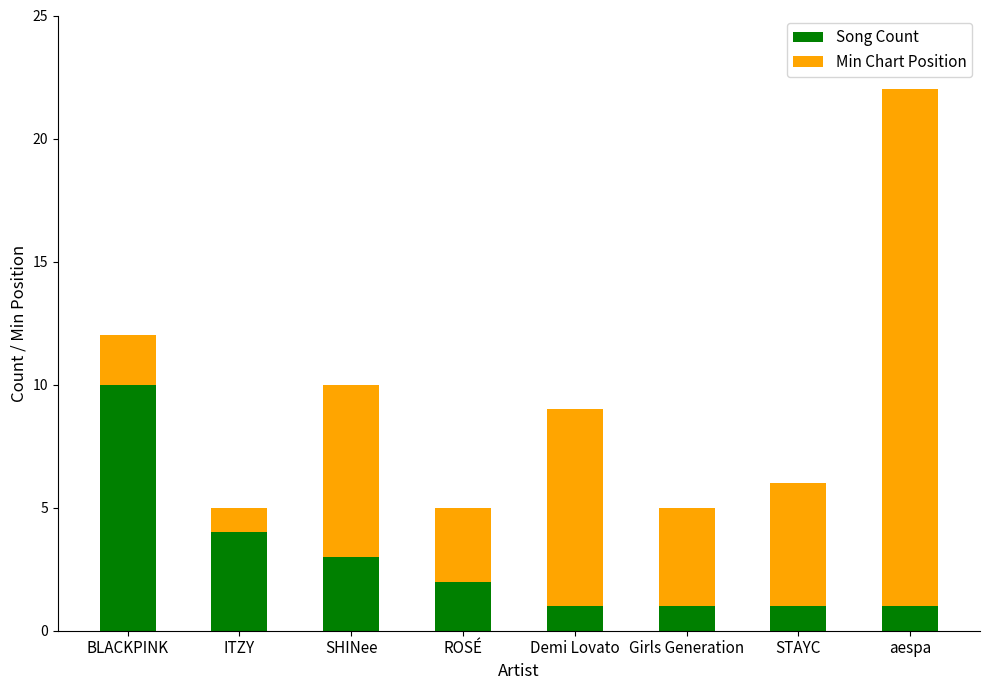

What is the total value across all series at Demi Lovato?

9